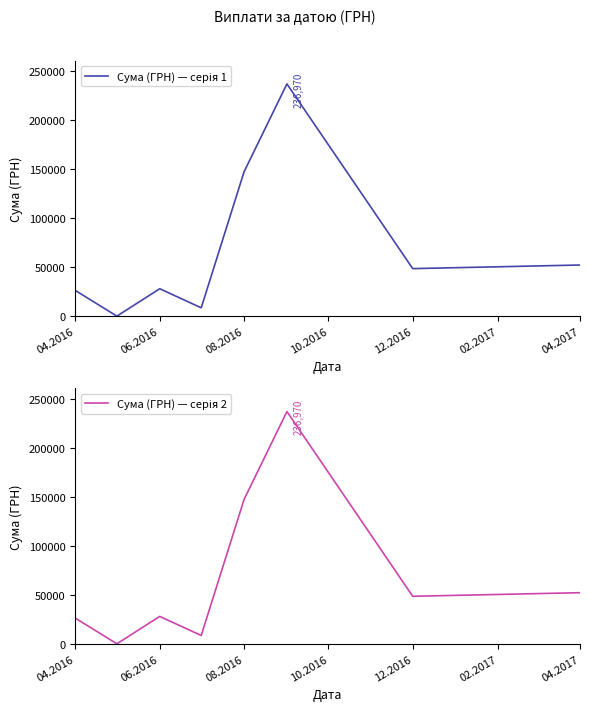

True or false: Сума (ГРН) — серія 1 has more than 0 interior local peaks.

True